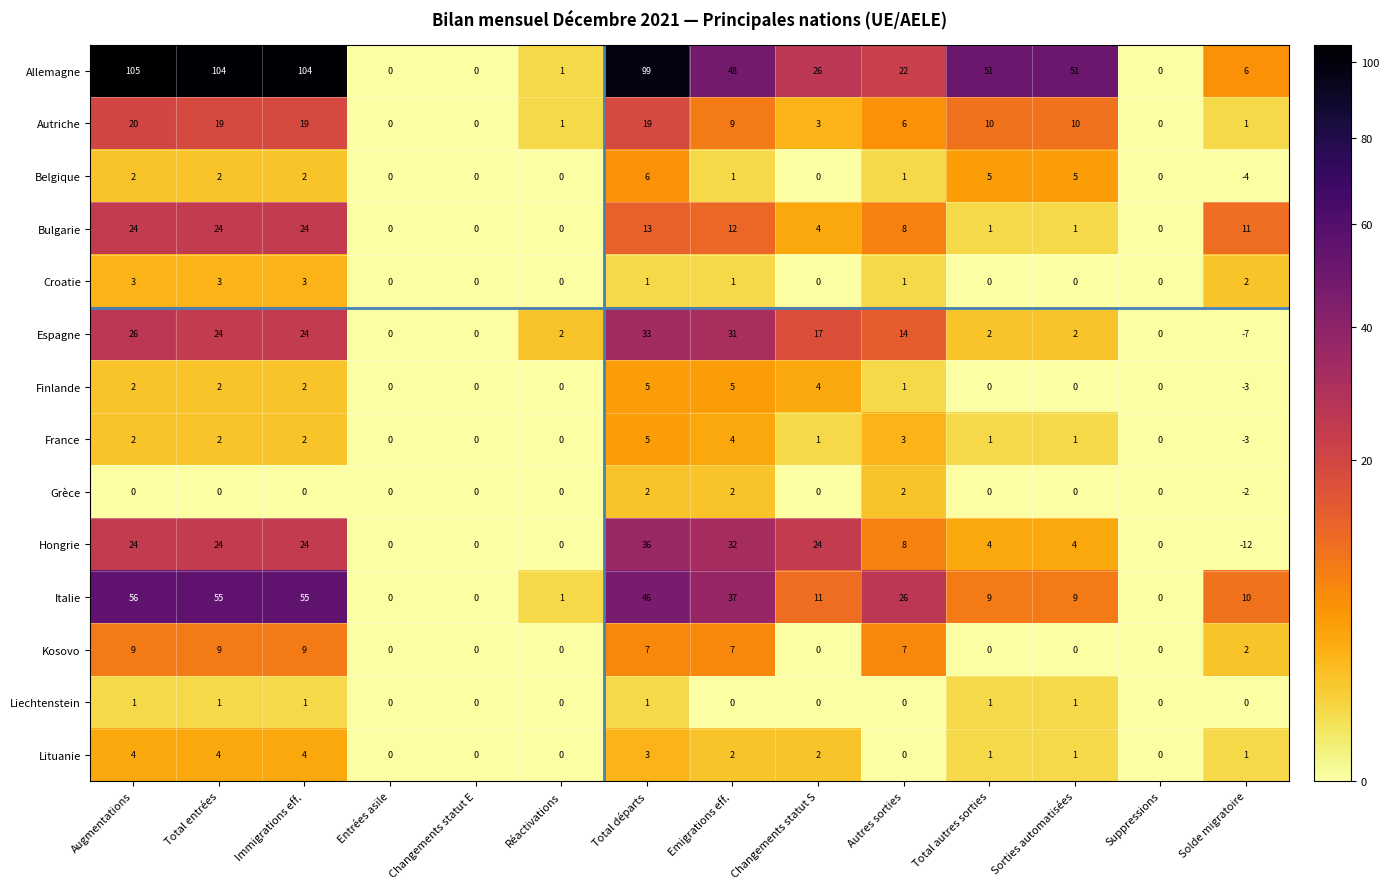

What is the sum of the Croatie values at Total entrées and Autres sorties?

4